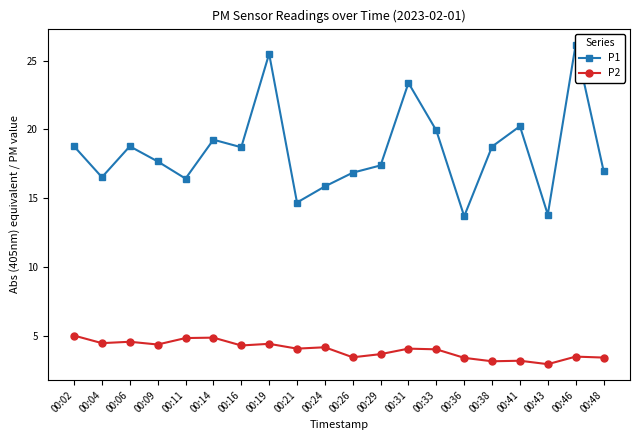

Where is the first local maximum for P1?

00:06